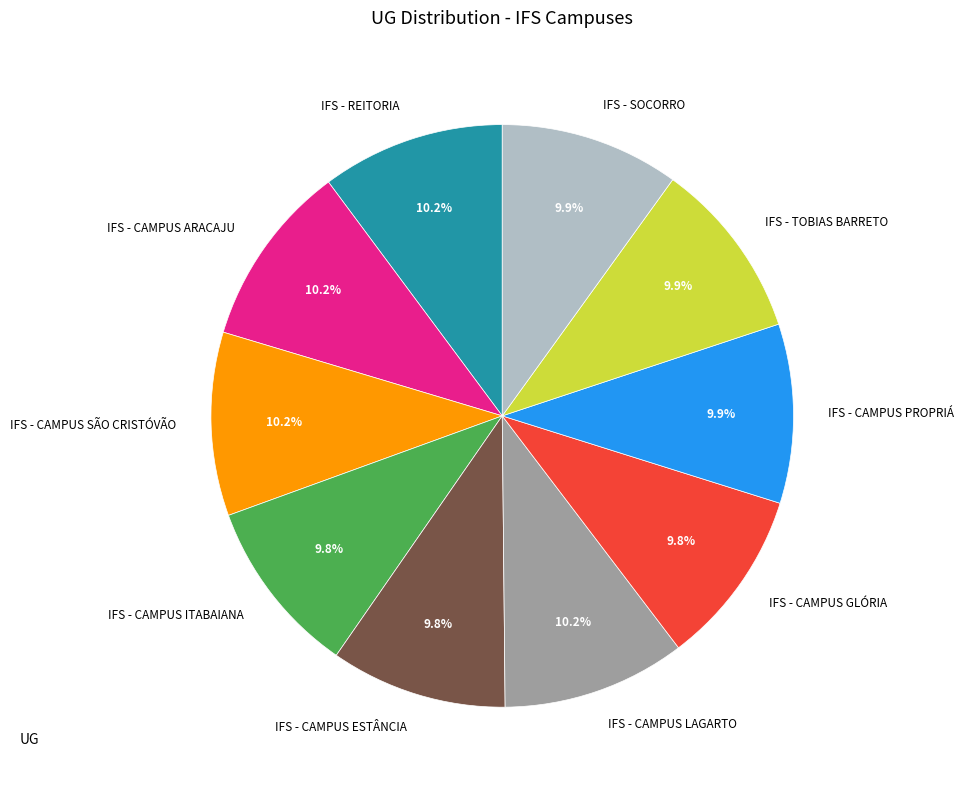

How many segments does this pie chart have?

10